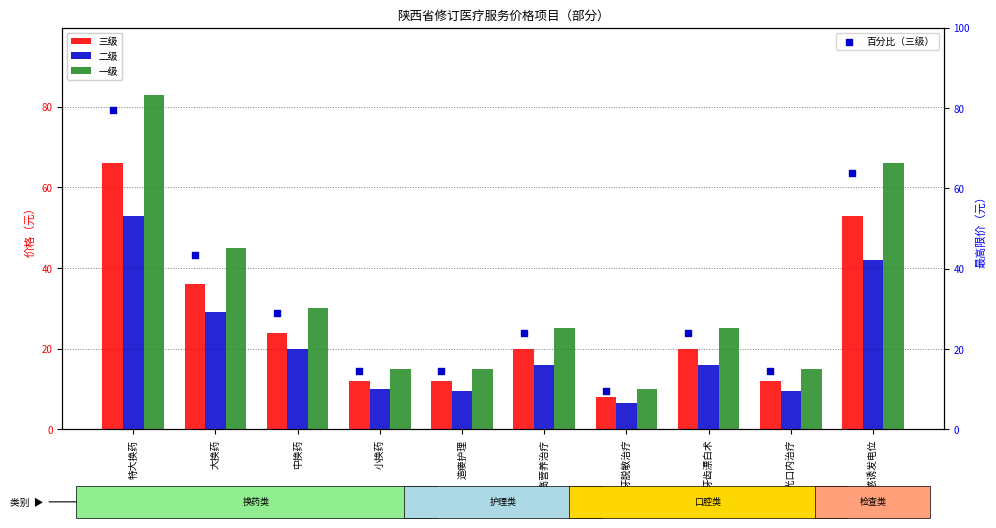

Which series reaches the minimum Y coordinate?

二级